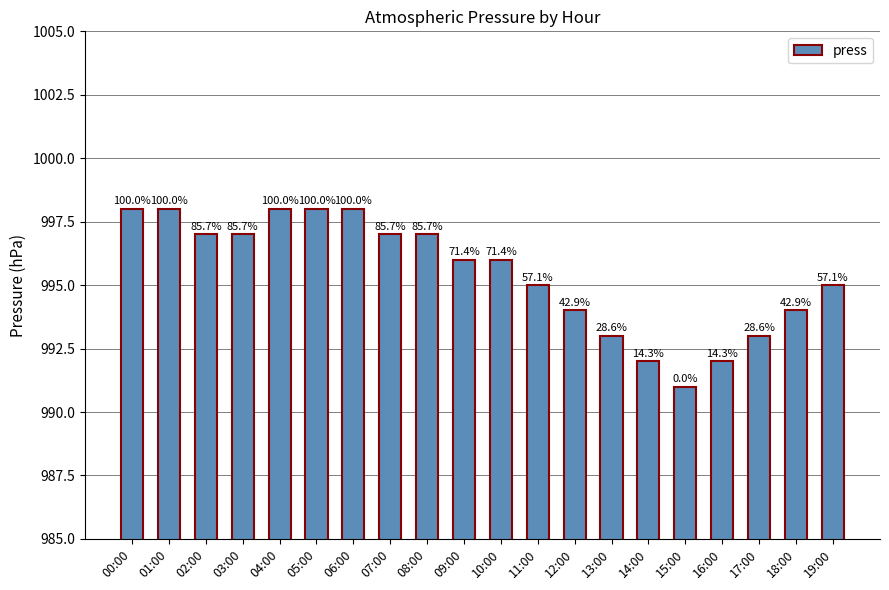

How many bars are there in total?

20